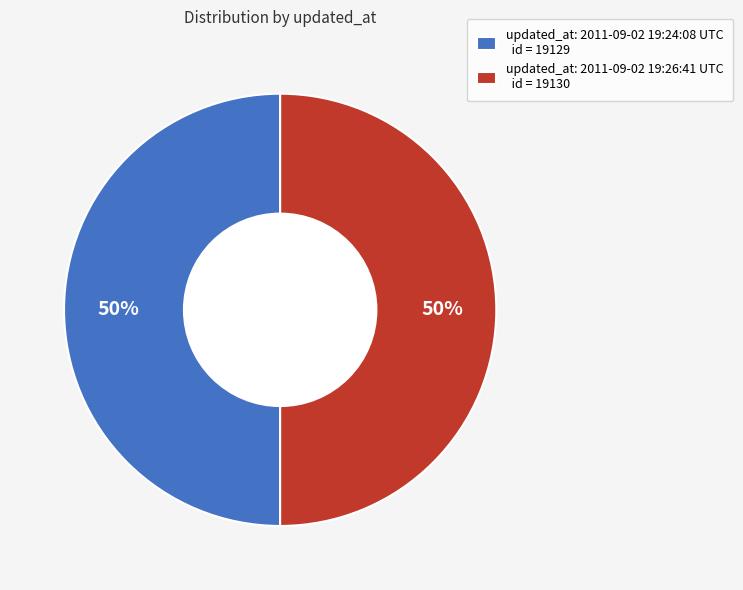

Combined, do updated_at: 2011-09-02 19:26:41 UTC id = 19130 and updated_at: 2011-09-02 19:24:08 UTC id = 19129 account for over 50%?

Yes